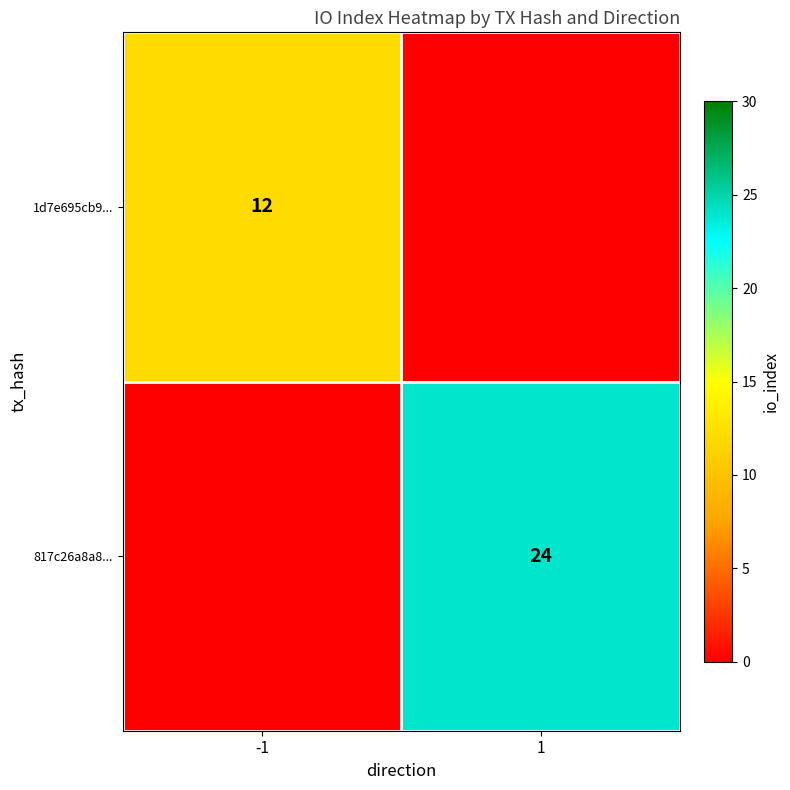

The 817c26a8a8... series shows 24 at 1. True or false?

True